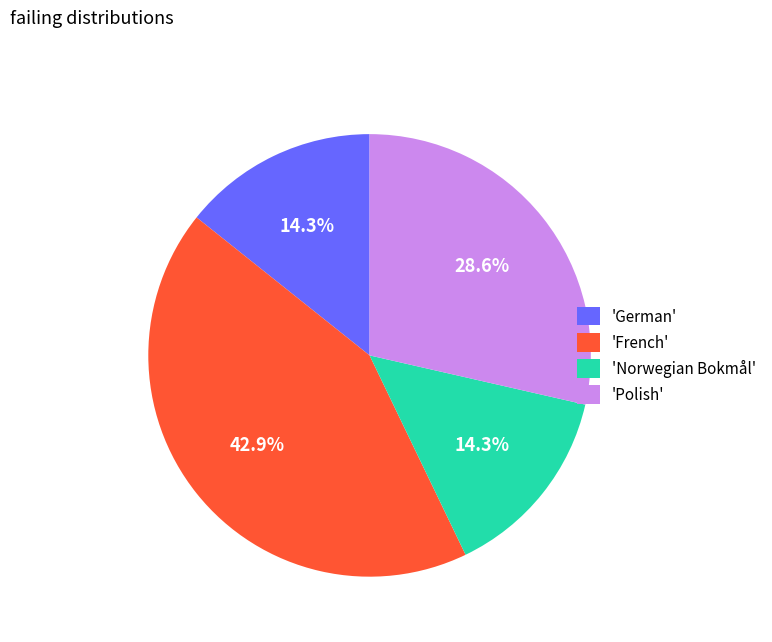

To the nearest percent, what is the average slice percentage?

25%